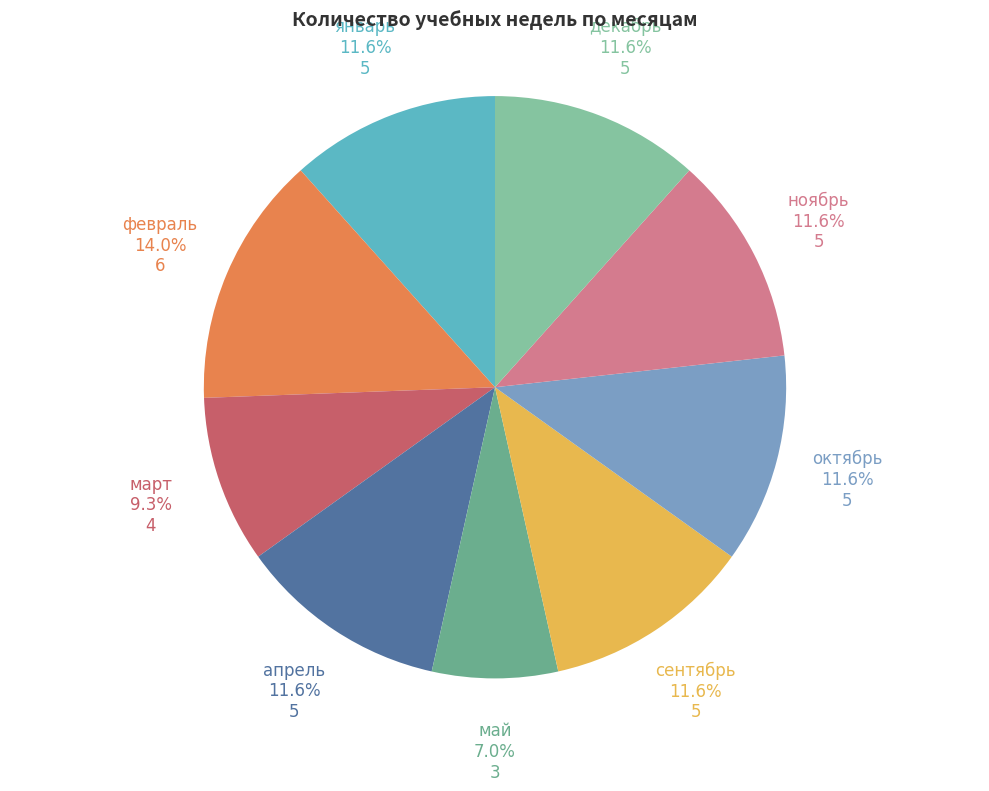

Is апрель the majority of the pie?

No